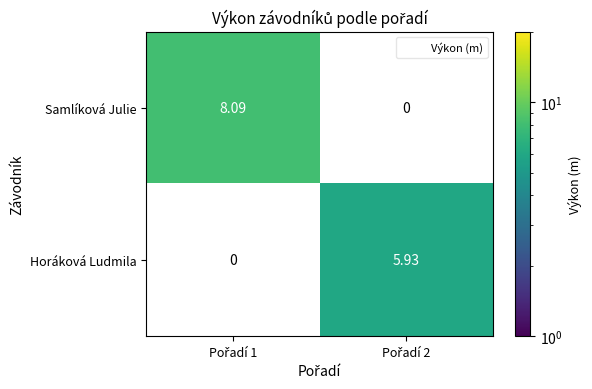

At Pořadí 1, list the series in order from largest to smallest.

Samlíková Julie, Horáková Ludmila